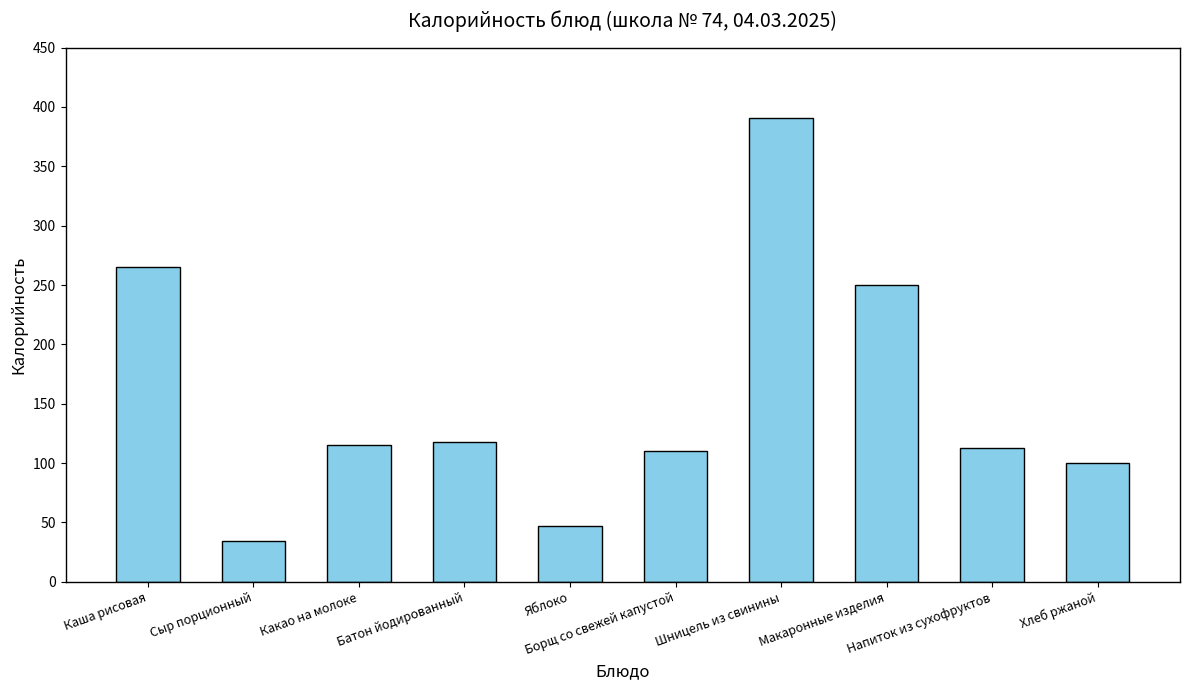

The value at Батон йодированный is 48.9. True or false?

False